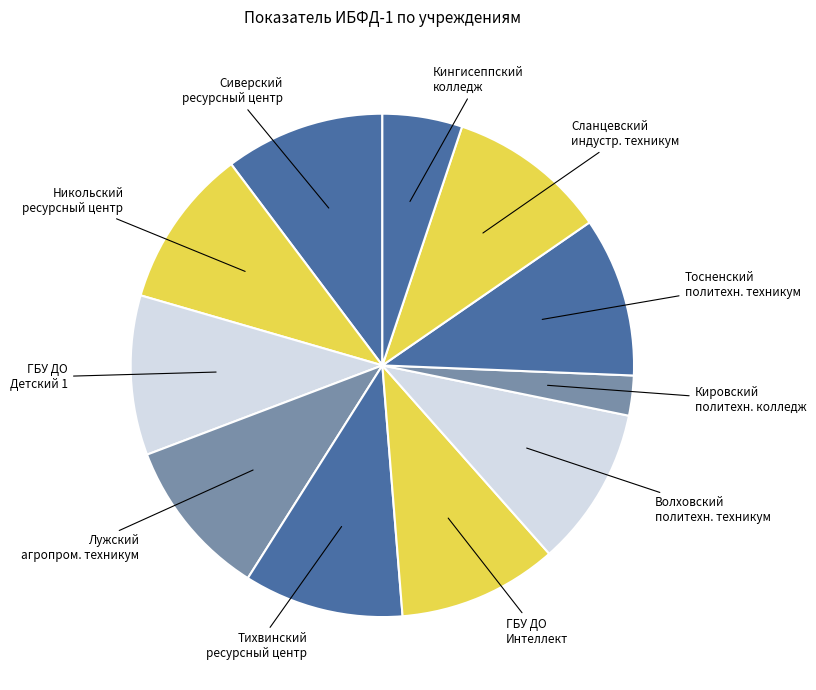

Is there a majority slice in this chart?

No